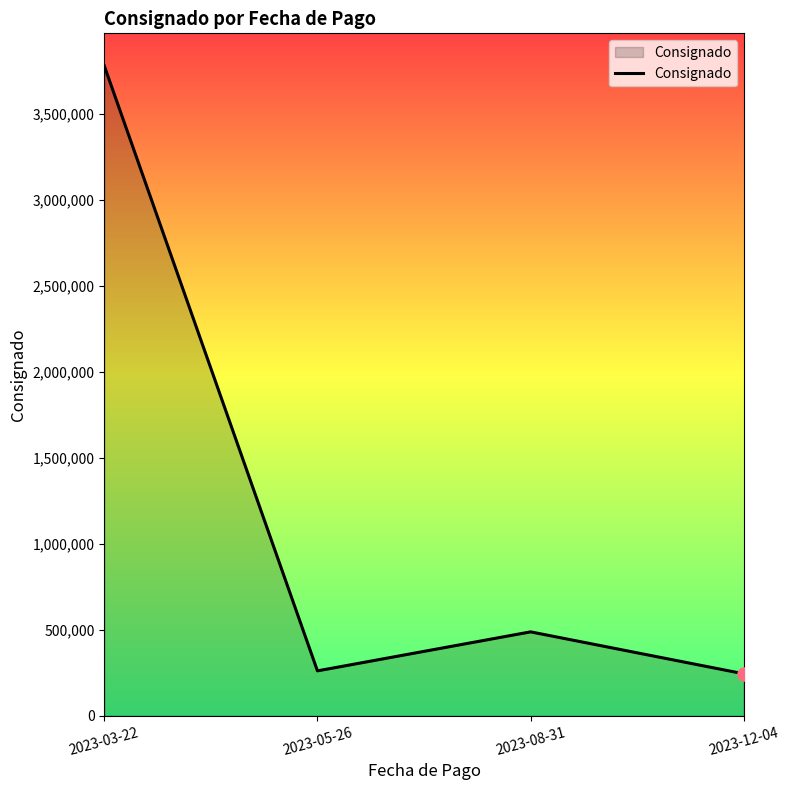

What is the change in value from 2023-05-26 to 2023-12-04?

-16991